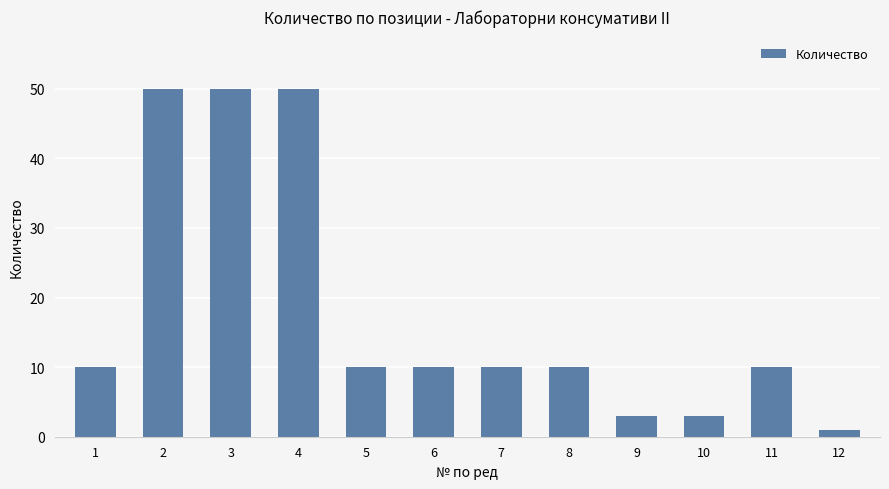

What is the value of the 2nd bar from the left?

50